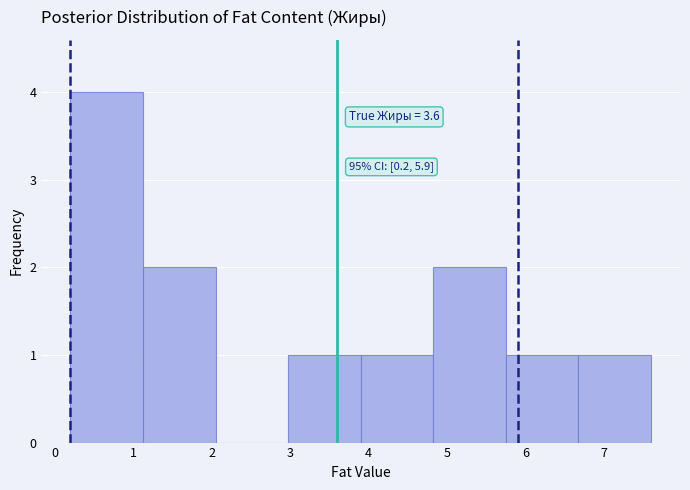

Which range on the x-axis has the tallest bar?

0.2 to 1.1